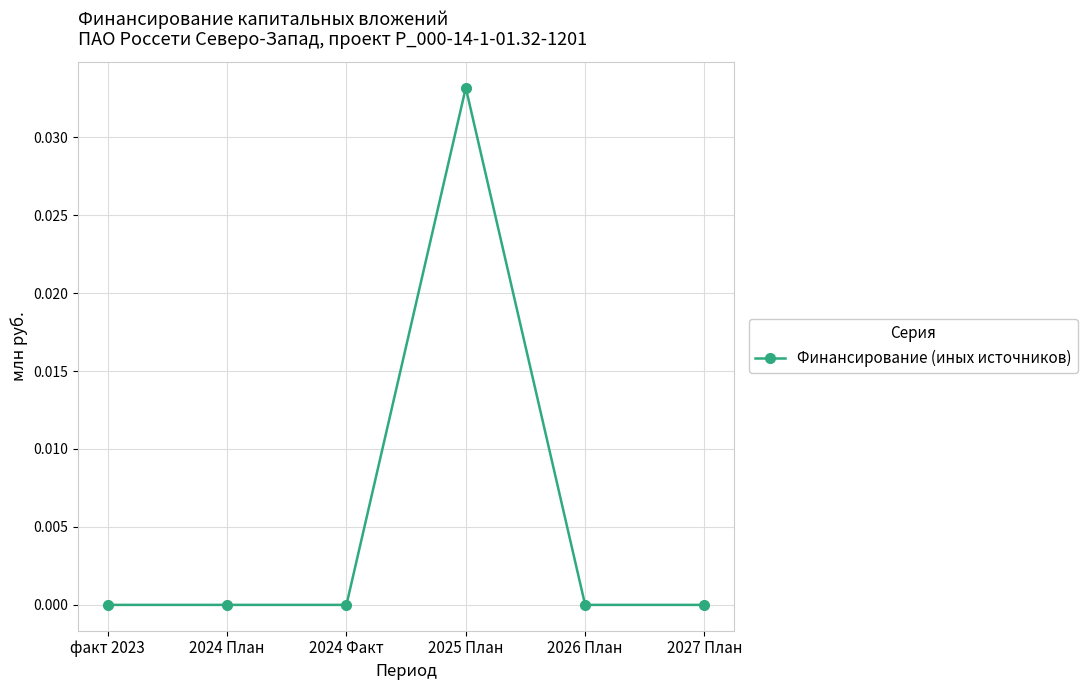

Does the chart have visible grid lines?

Yes